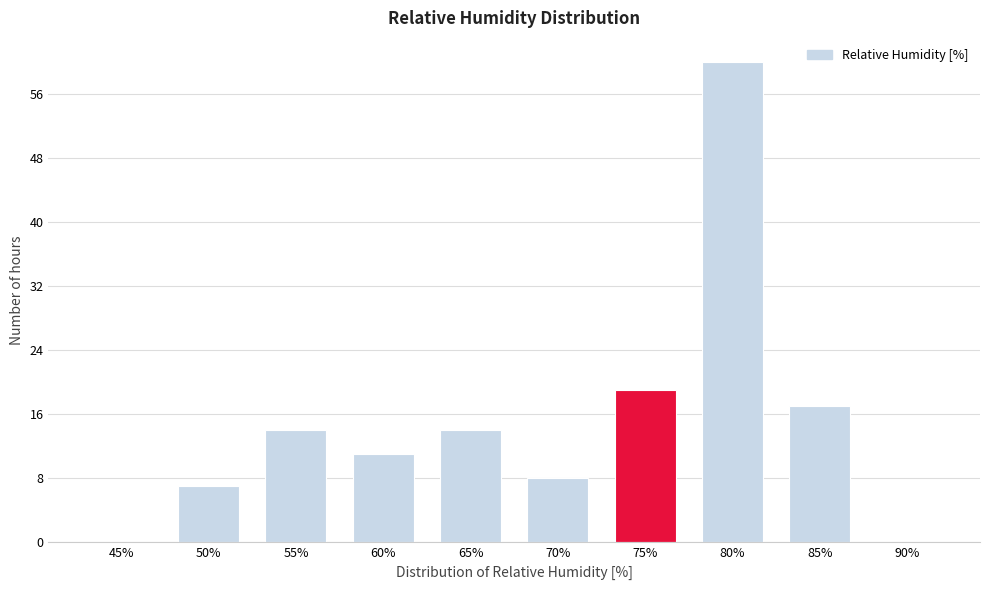

Reading right to left, what are all the values shown in this chart?

90%=0	85%=17	80%=60	75%=19	70%=8	65%=14	60%=11	55%=14	50%=7	45%=0